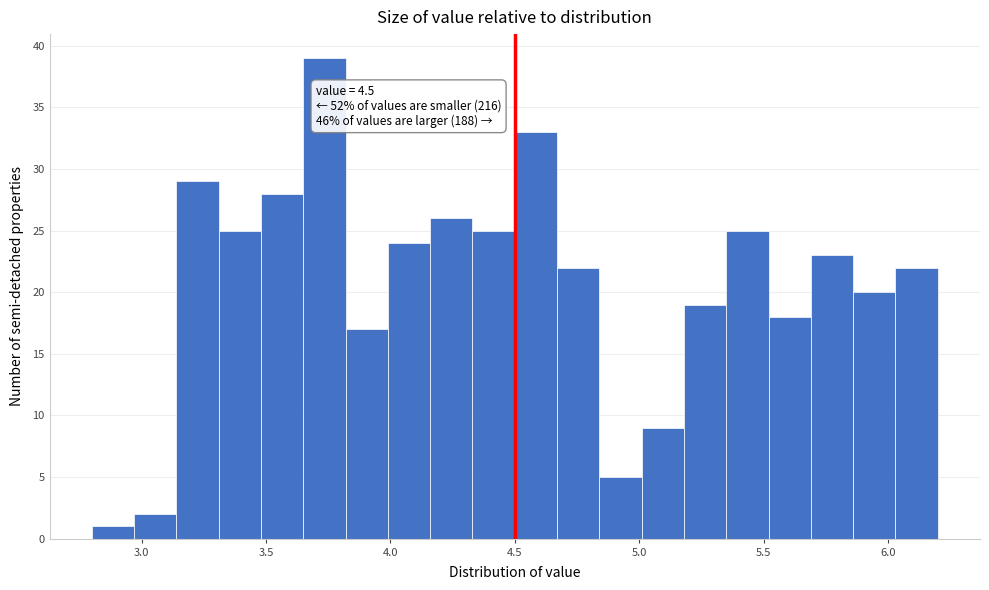

Read against the x-axis, roughly where is the centre of the tallest bar?

3.75